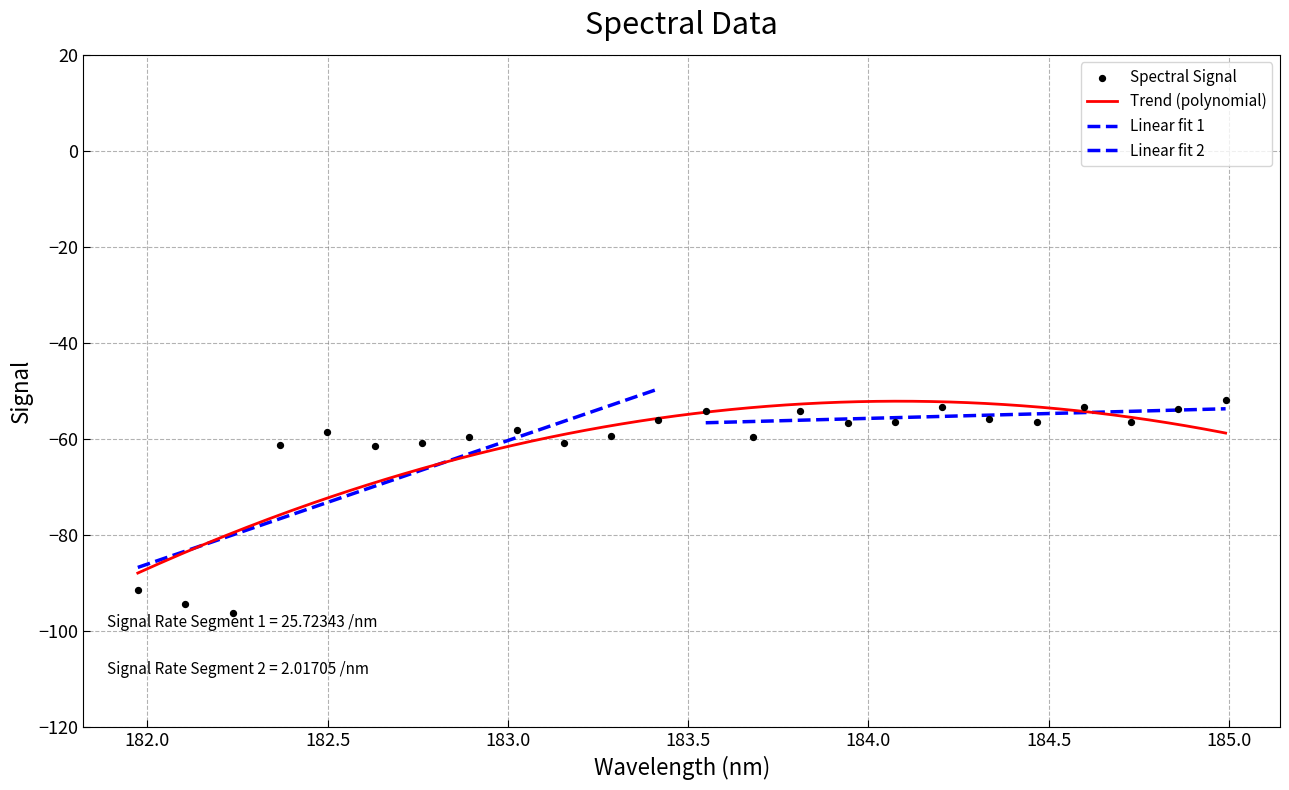

What is the highest value of the Trend (polynomial) series?

-52.1